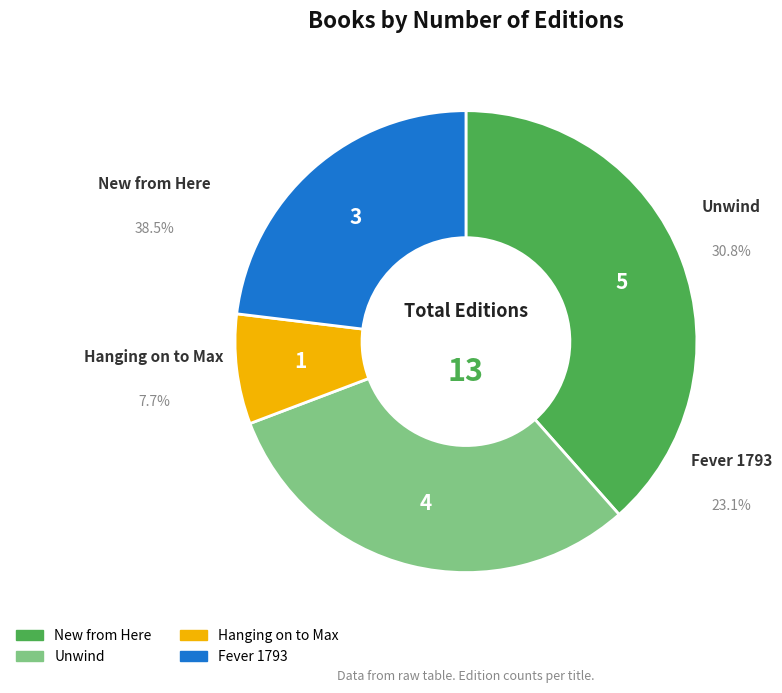

Is it true that Fever 1793 is 23% of the pie?

True